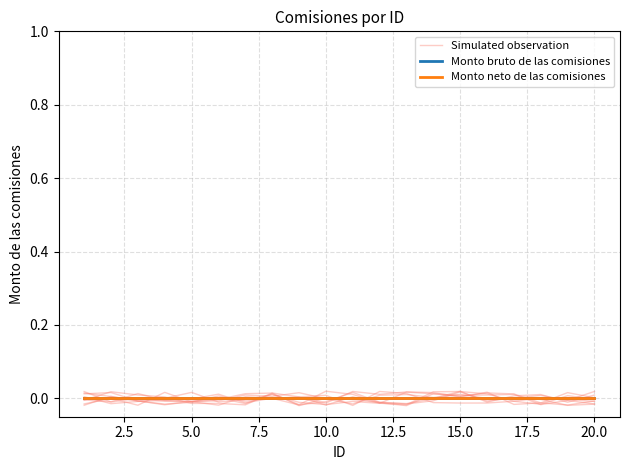

The value of Simulated observation at 2.5 is 0.0. True or false?

True